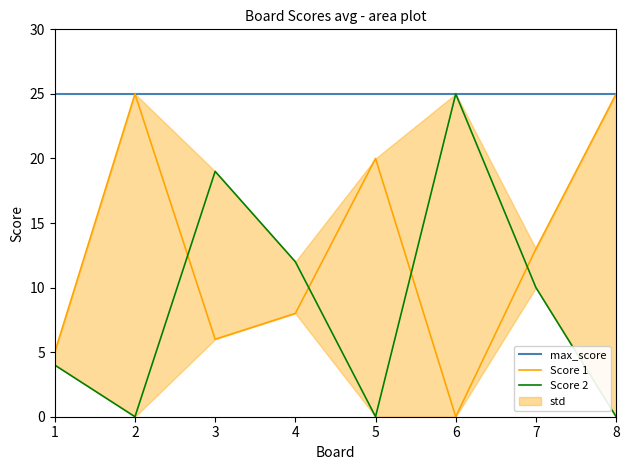

True or false: max_score and Score 2 cross at least once.

False